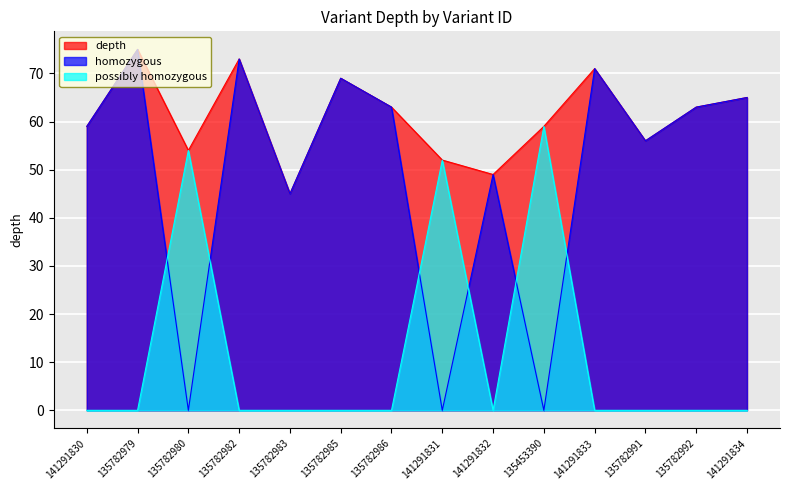

Rank the series at 135782991 from highest to lowest value.

depth, homozygous, possibly homozygous